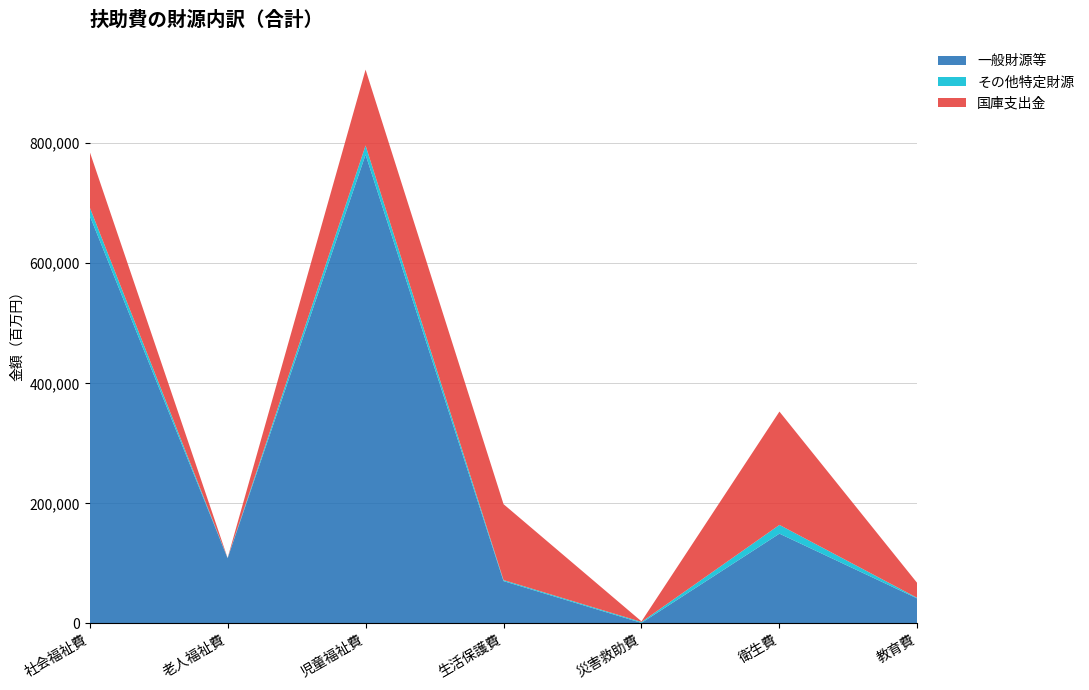

Reading left to right, extract all data points from this chart.

一般財源等: 社会福祉費=679417785	老人福祉費=108660489	児童福祉費=780757097	生活保護費=70585434	災害救助費=922877	衛生費=149586548	教育費=41483768
その他特定財源: 社会福祉費=13956476	老人福祉費=284441	児童福祉費=15349179	生活保護費=1716625	災害救助費=1609755	衛生費=14566069	教育費=1057632
国庫支出金: 社会福祉費=92553585	老人福祉費=198038	児童福祉費=126268834	生活保護費=126425971	災害救助費=977239	衛生費=188774138	教育費=24486085